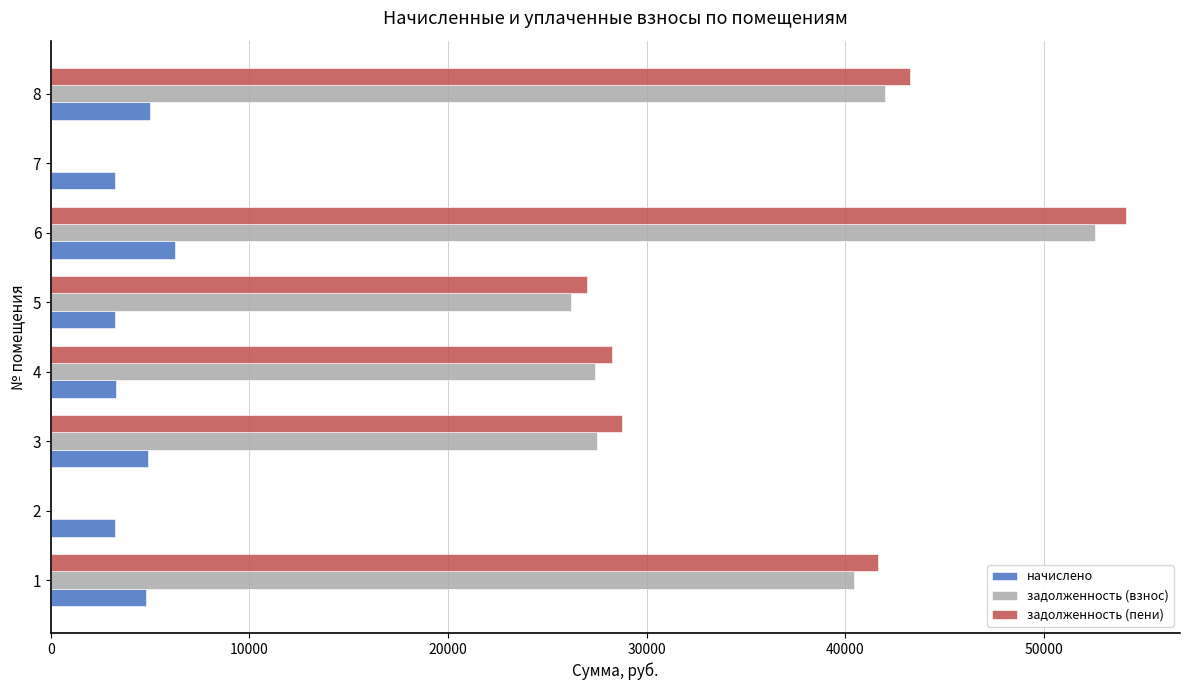

The value of задолженность (пени) at 4 is 49305.9. True or false?

False